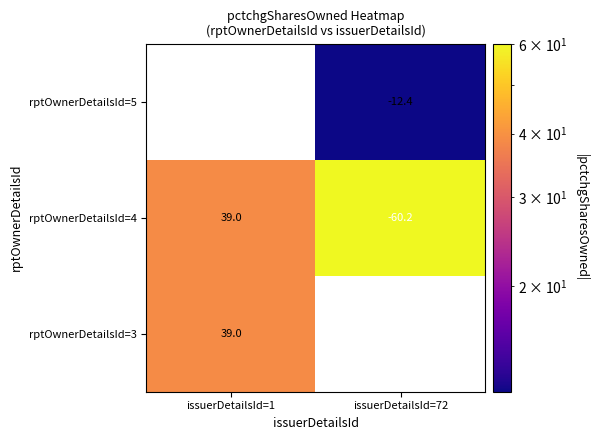

The value of rptOwnerDetailsId=4 at issuerDetailsId=72 is -36.5. True or false?

False